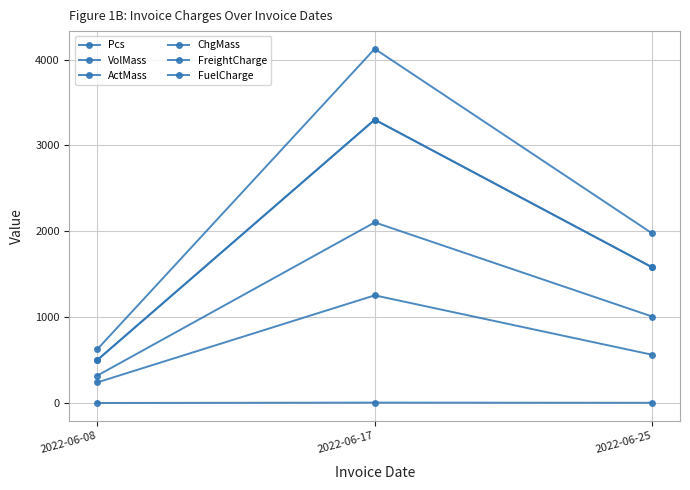

Reading left to right, extract all data points from this chart.

Pcs: 2022-06-08=1.0	2022-06-17=5.0	2022-06-25=3.0
VolMass: 2022-06-08=240.0	2022-06-17=1254.0	2022-06-25=562.0
ActMass: 2022-06-08=500.0	2022-06-17=3300.0	2022-06-25=1580.0
ChgMass: 2022-06-08=500.0	2022-06-17=3300.0	2022-06-25=1580.0
FreightCharge: 2022-06-08=625.0	2022-06-17=4125.0	2022-06-25=1975.0
FuelCharge: 2022-06-08=318.8	2022-06-17=2103.8	2022-06-25=1007.2